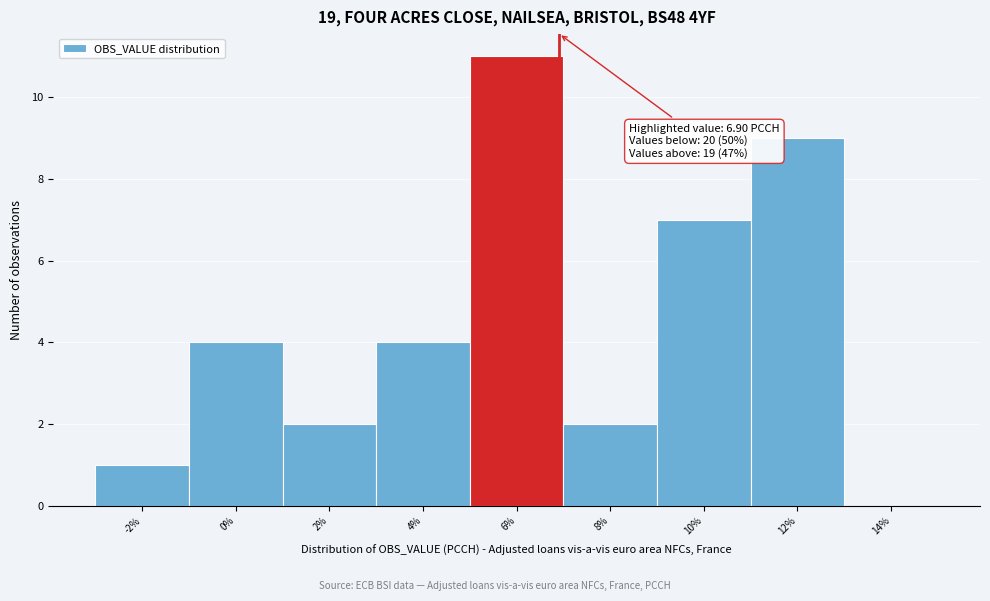

Which range on the x-axis has the tallest bar?

5 to 7